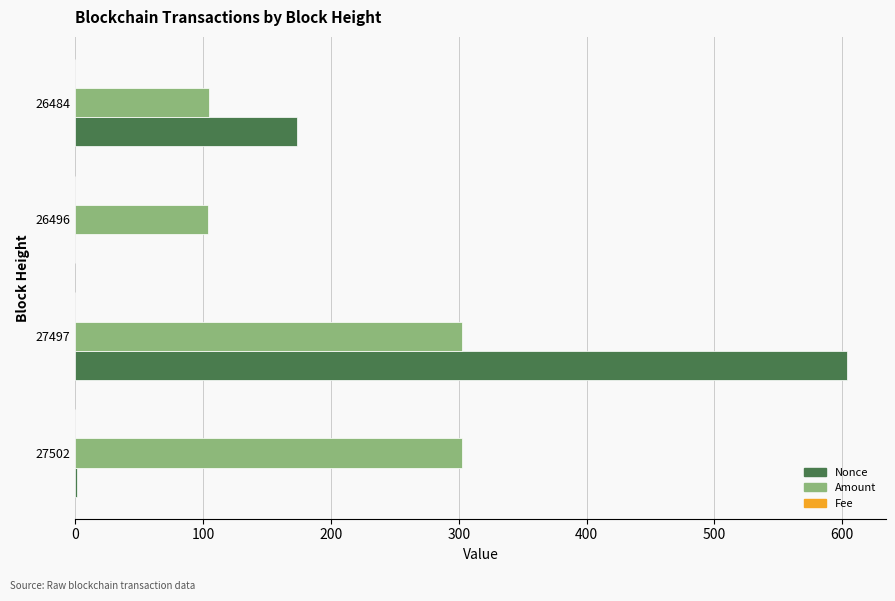

Which series changed the most between 27502 and 27497?

Nonce